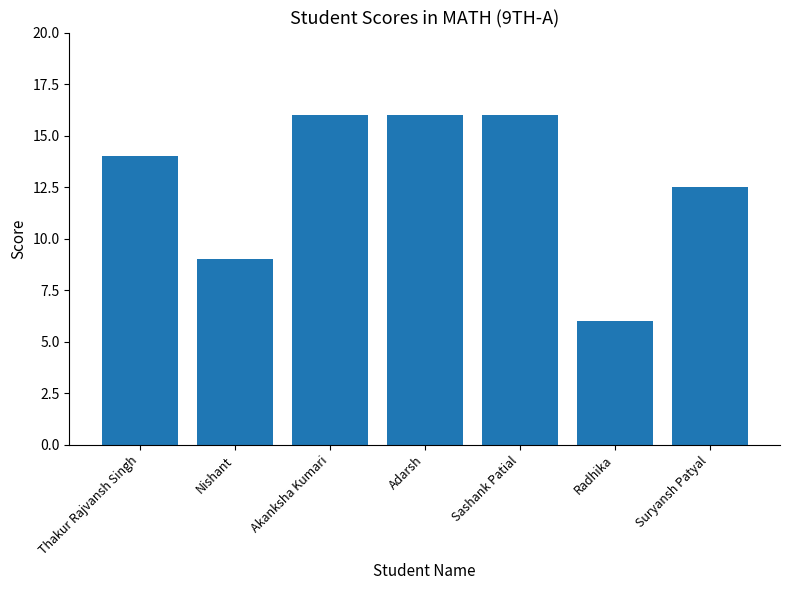

What is the maximum value shown in the chart?

16.0